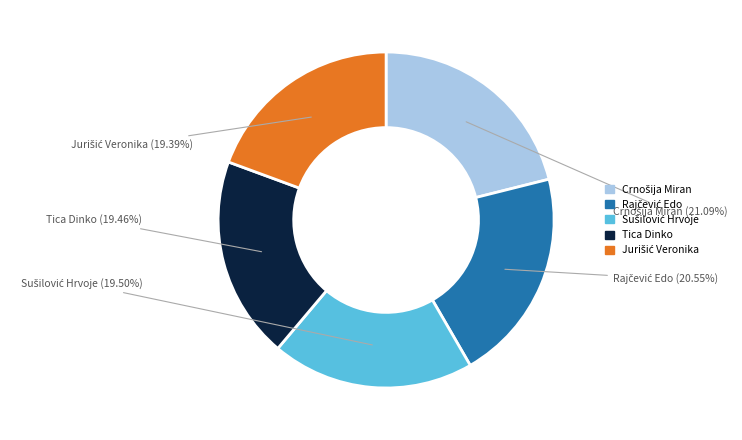

Is there any slice that represents more than half of the pie?

No